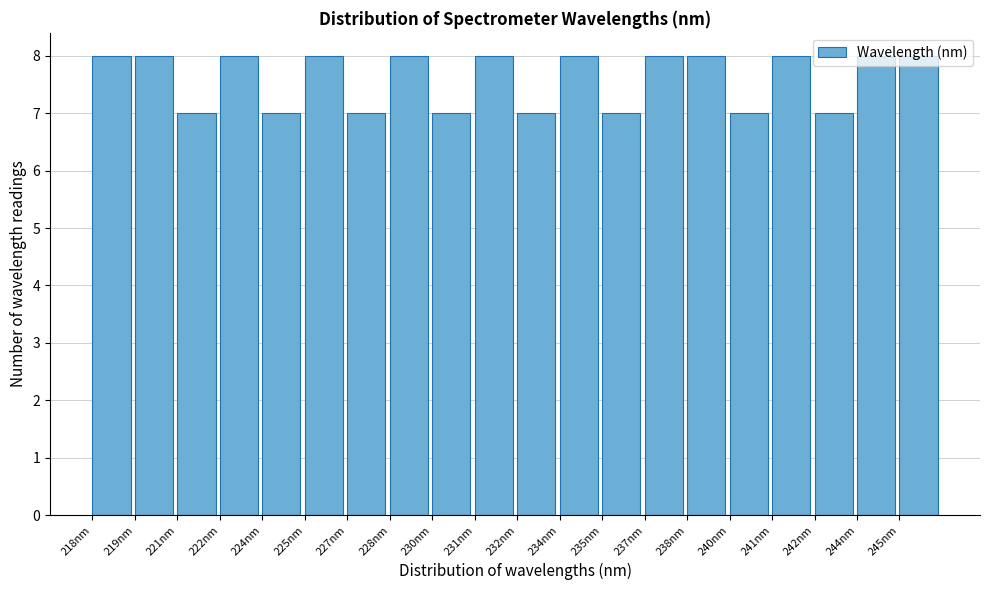

Is it true that the value at 245nm is 8?

True